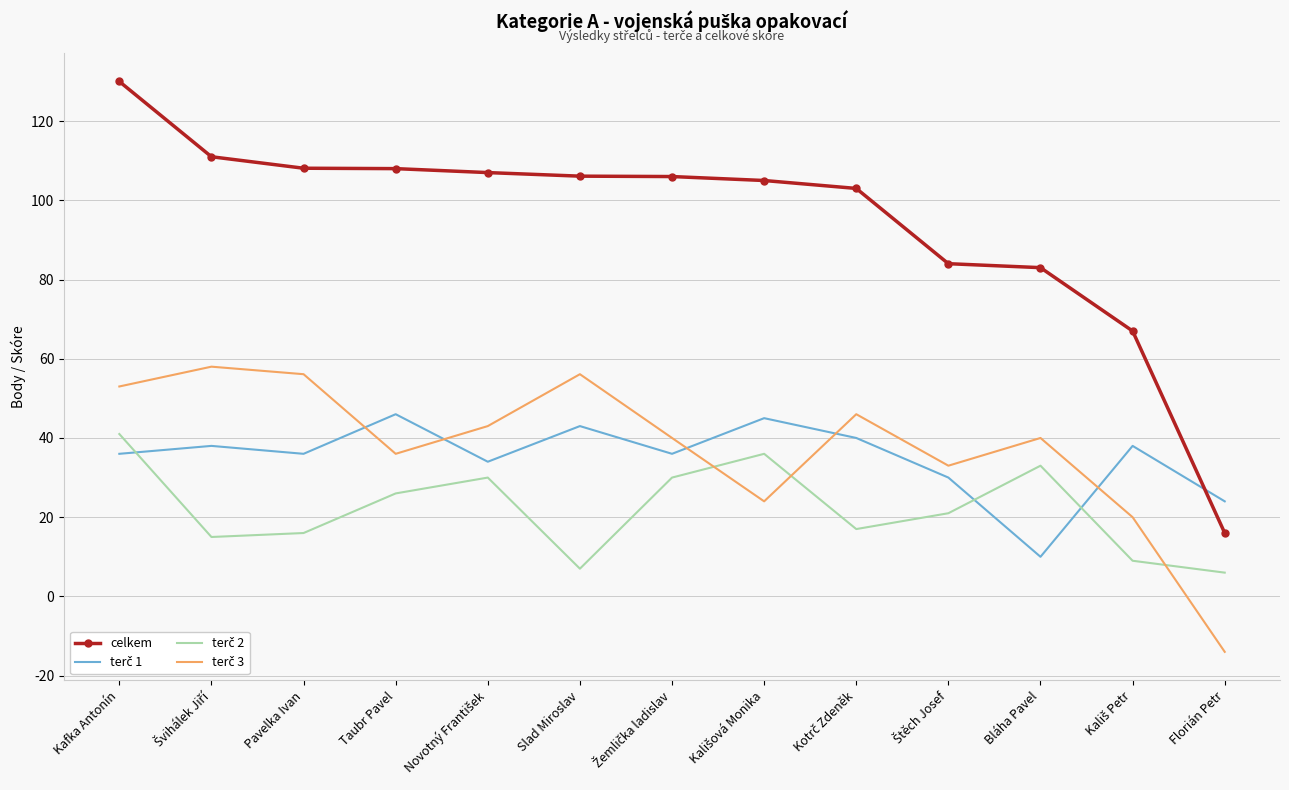

Which series has the widest spread of values?

celkem